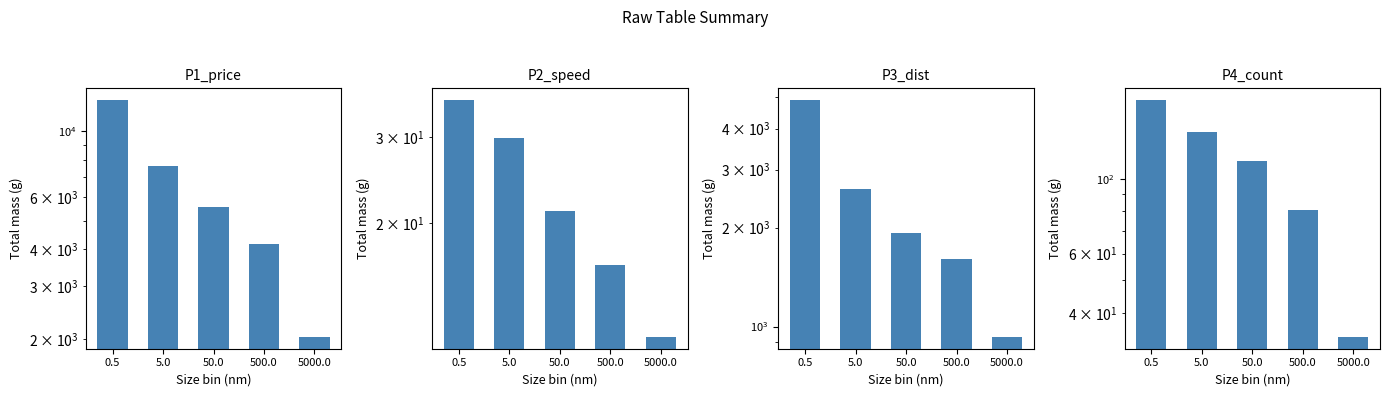

What is the greatest value displayed?

12700.0